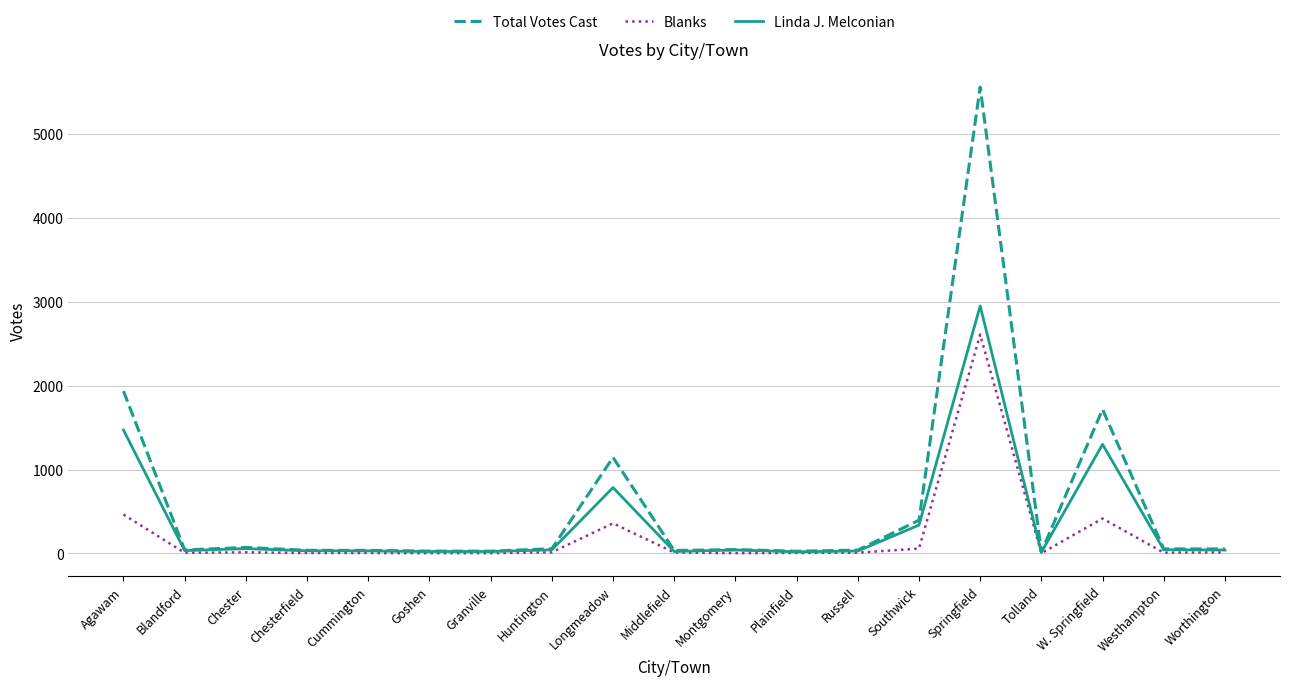

Which category has the highest value in the Linda J. Melconian series?

Springfield